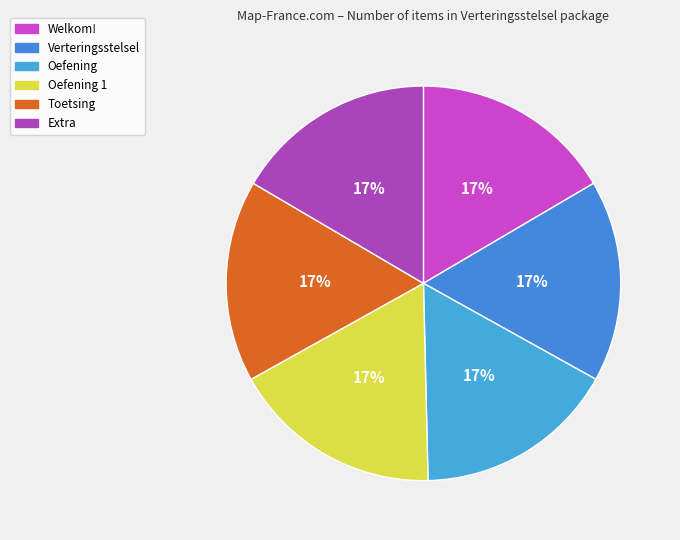

How many slices are in this pie chart?

6